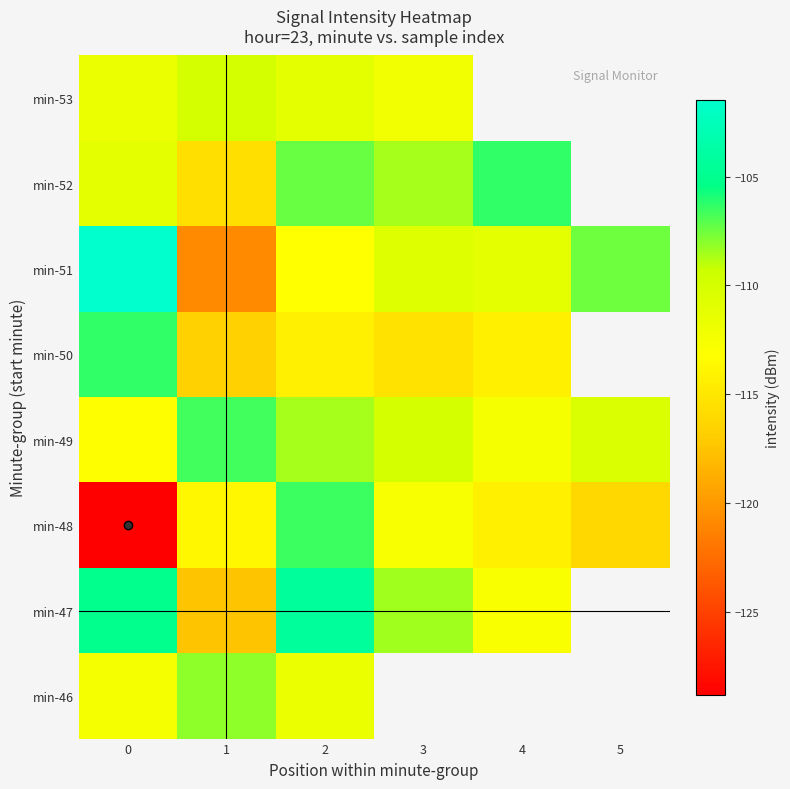

What is the approximate value of min-48 at 5?

-116.2